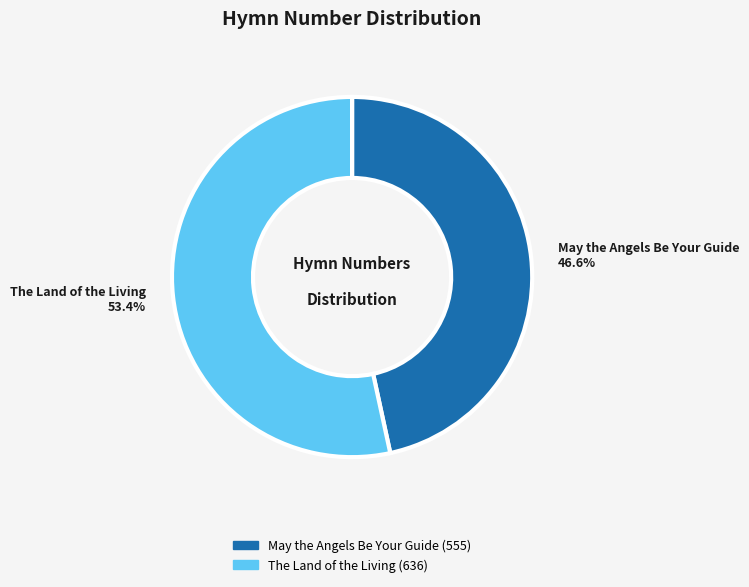

Count the number of slices in the pie.

2